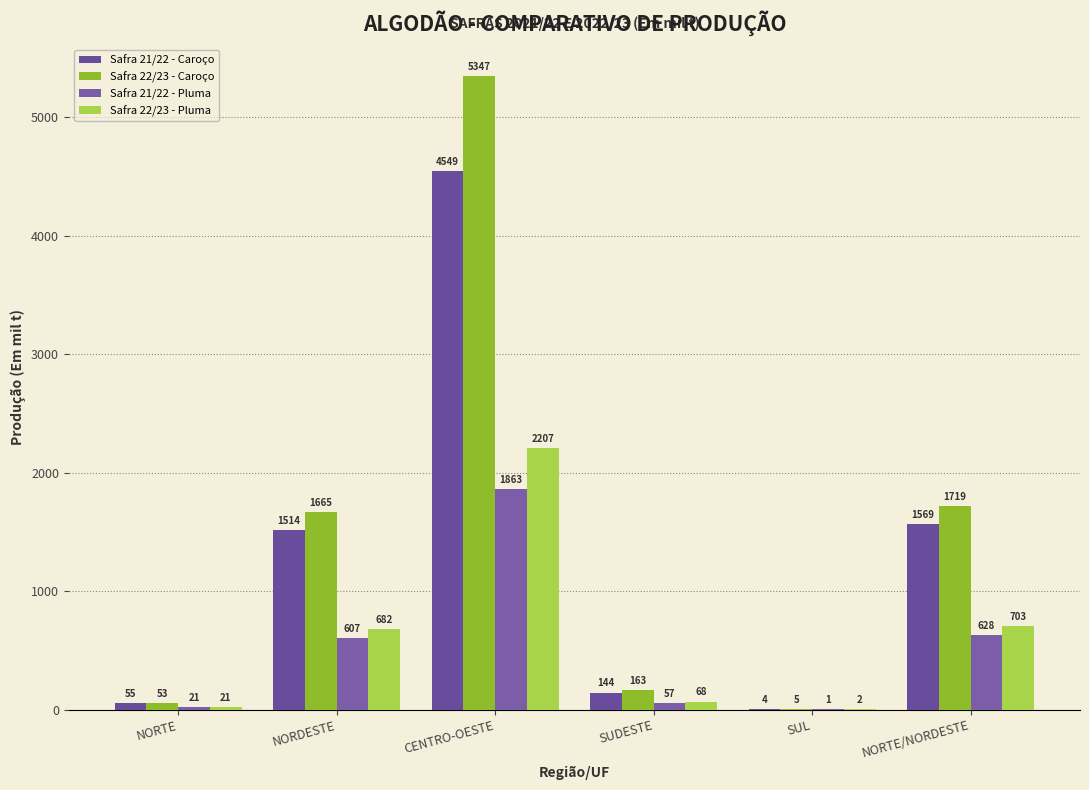

How many groups of bars are there?

6